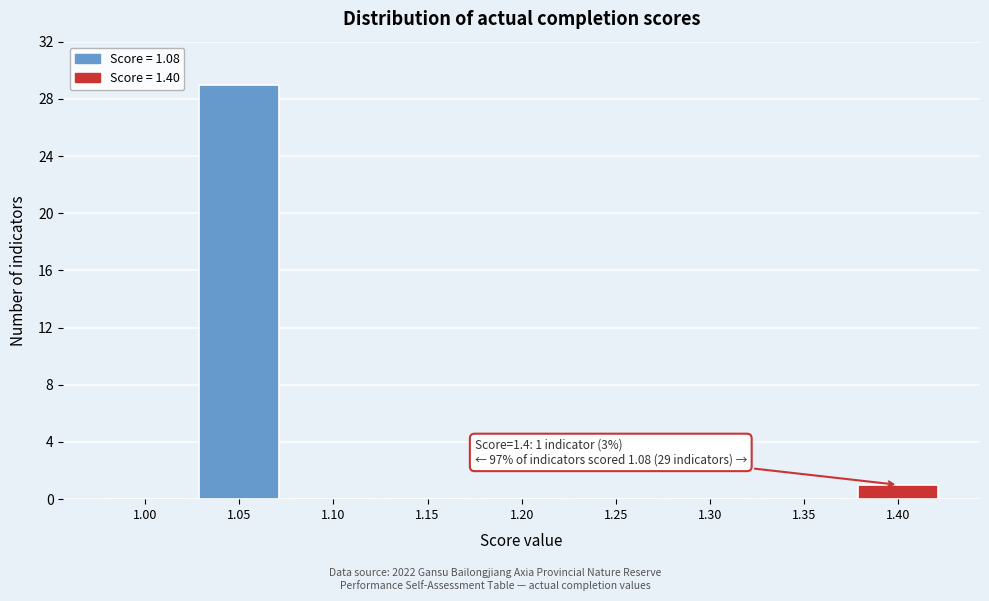

Reading right to left, transcribe all the data shown in this chart.

1.40=1	1.35=0	1.30=0	1.25=0	1.20=0	1.15=0	1.10=0	1.05=29	1.00=0